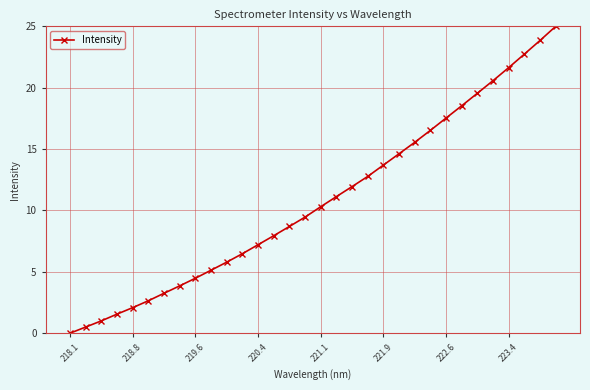

What is the difference between the second highest and second lowest values?

23.3